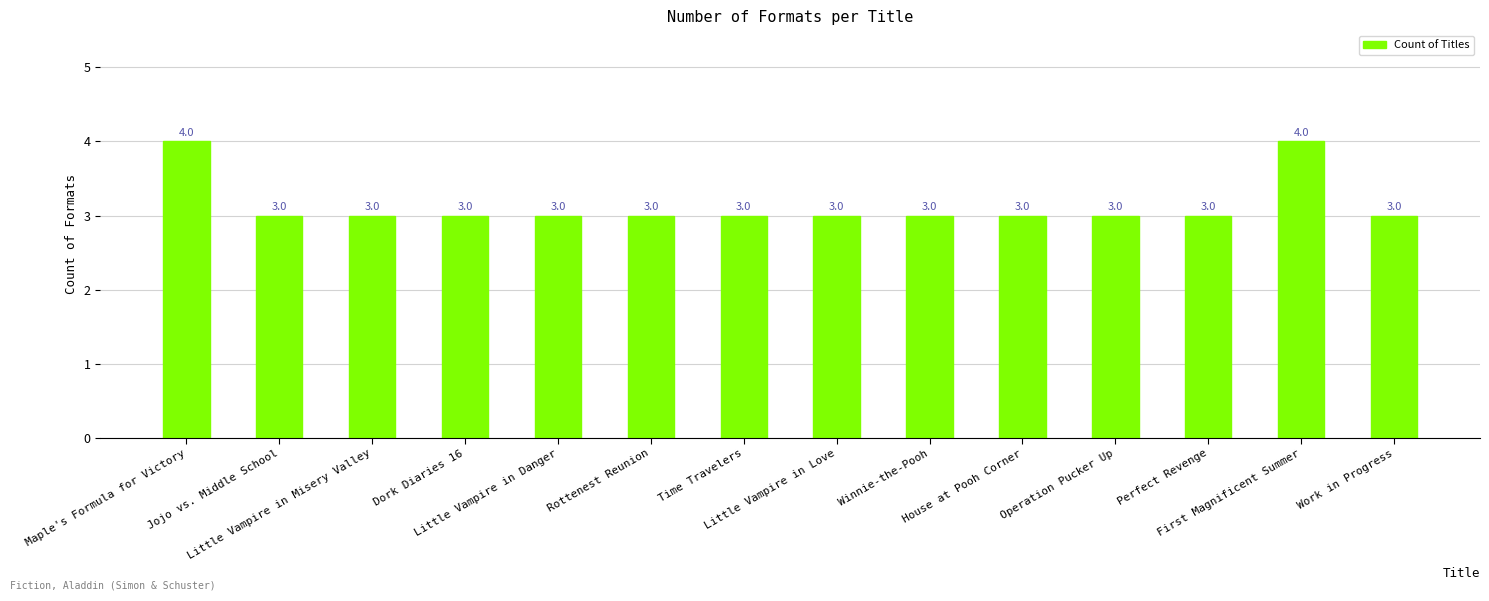

What is the label of the 2nd bar from the right?

First Magnificent Summer